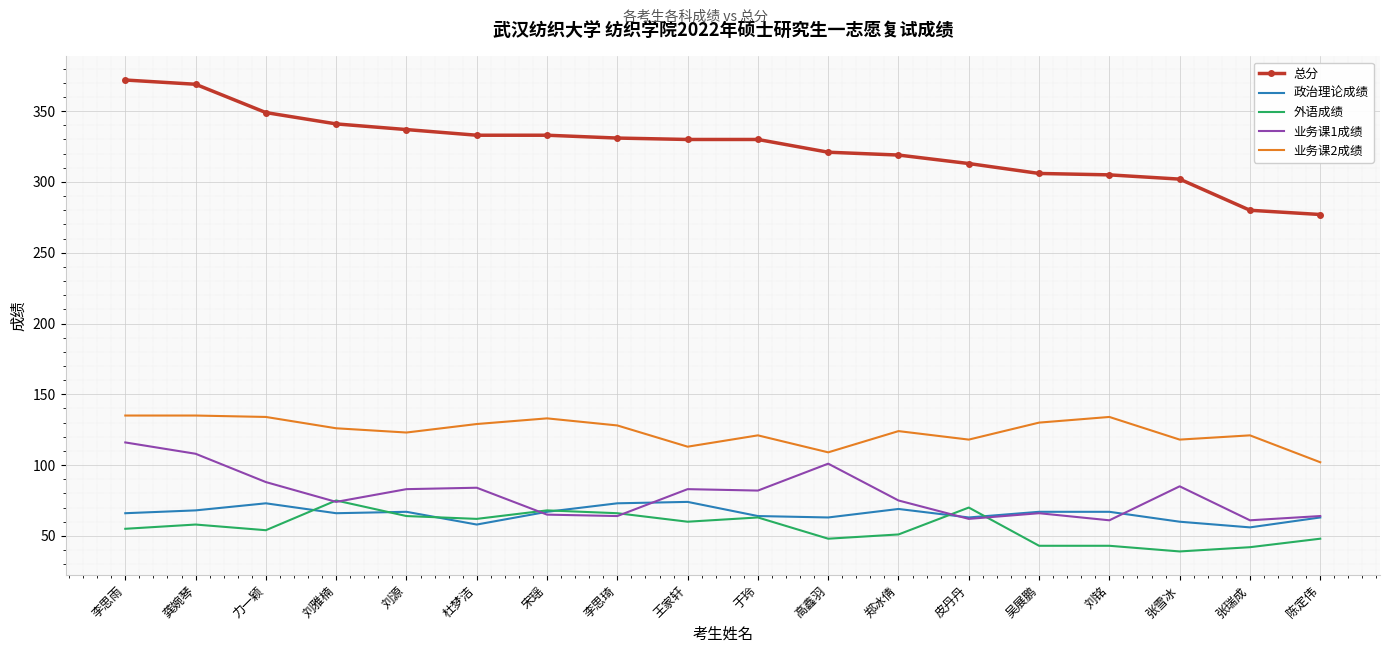

What are all the series names shown in the legend?

总分, 政治理论成绩, 外语成绩, 业务课1成绩, 业务课2成绩